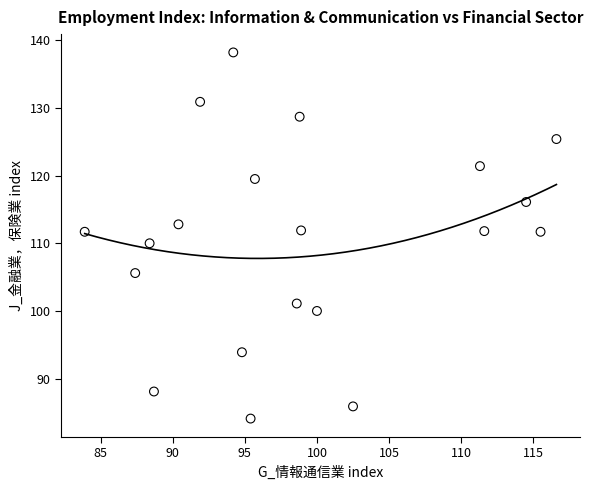

What is the range of Y values (max minus min)?

54.1